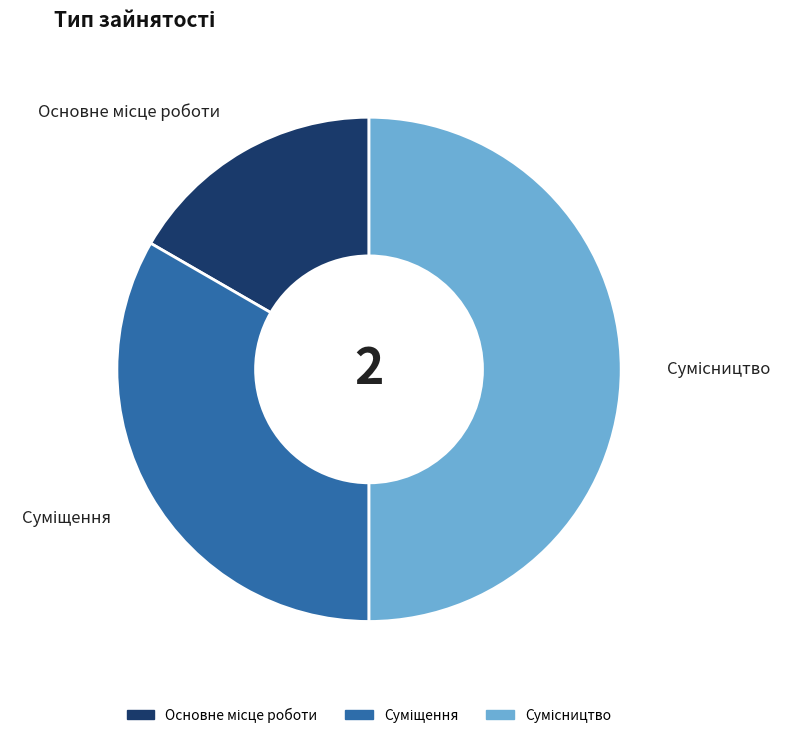

Rank the categories by value from highest to lowest.

Сумісництво, Суміщення, Основне місце роботи